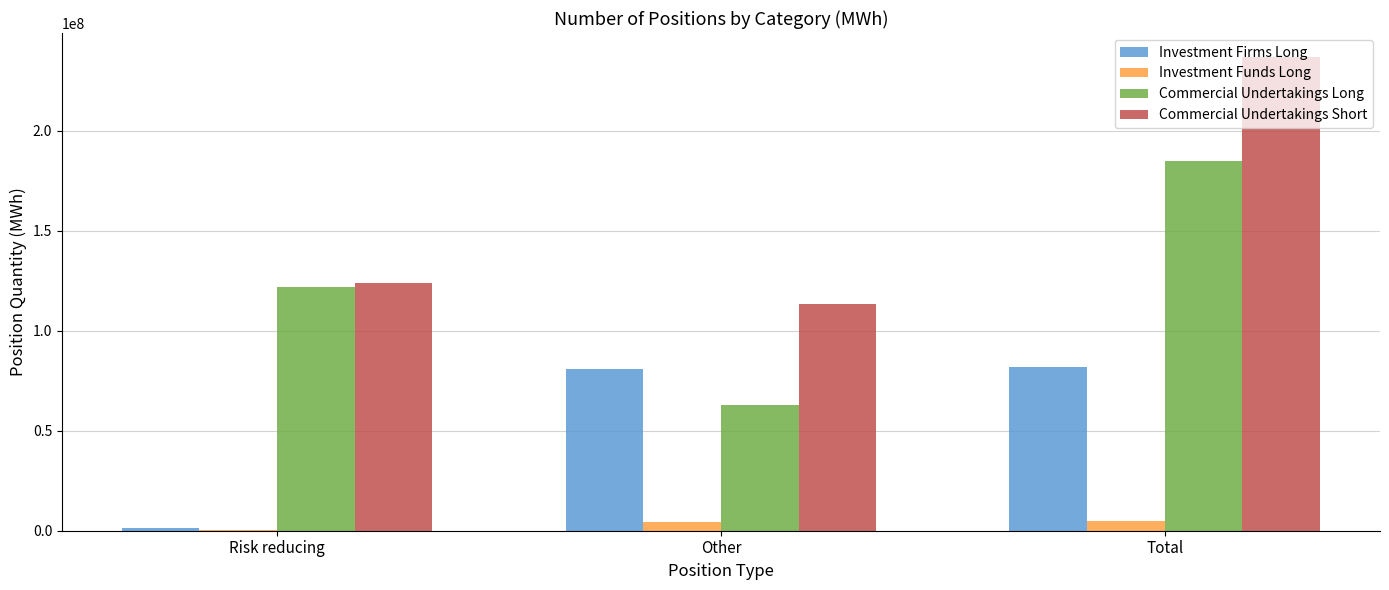

Are the bars horizontal?

No